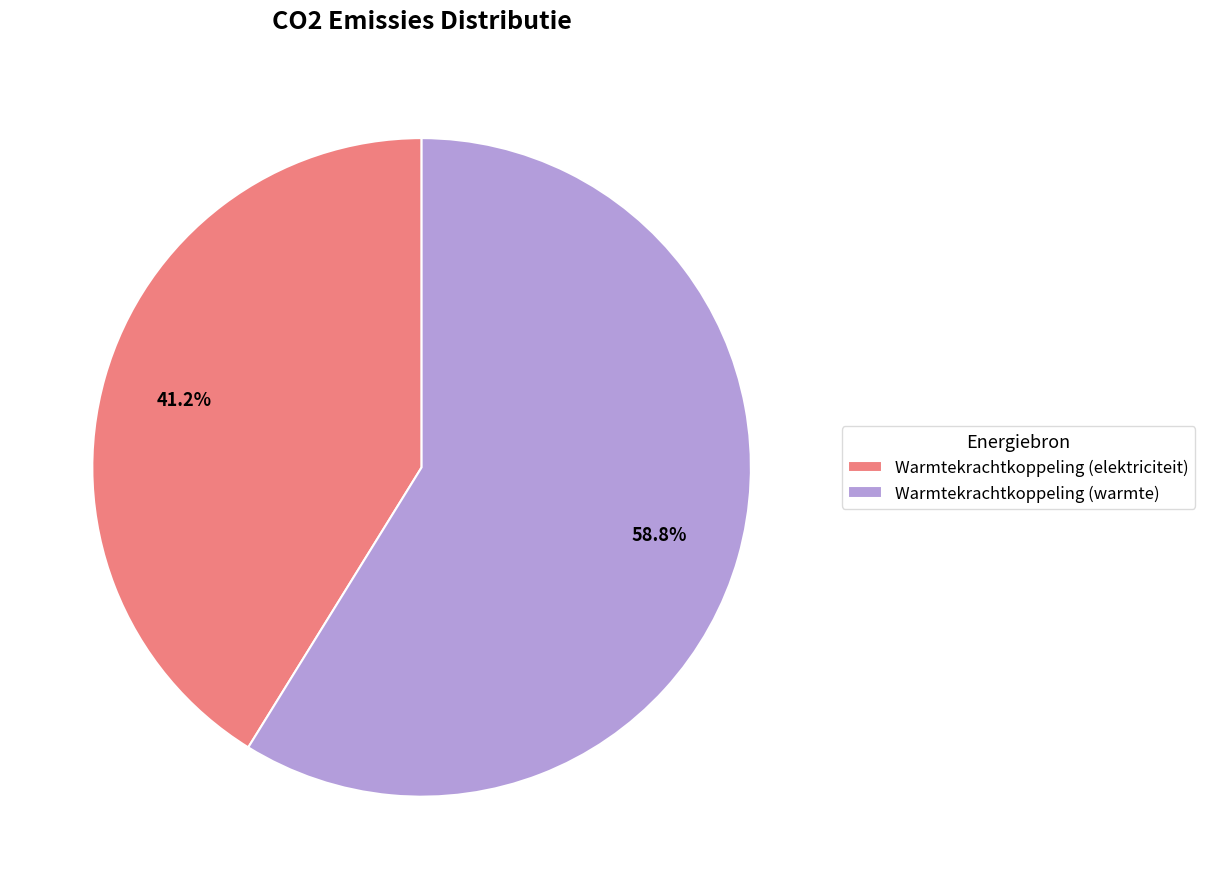

Is it true that Warmtekrachtkoppeling (warmte) is 59% of the pie?

True